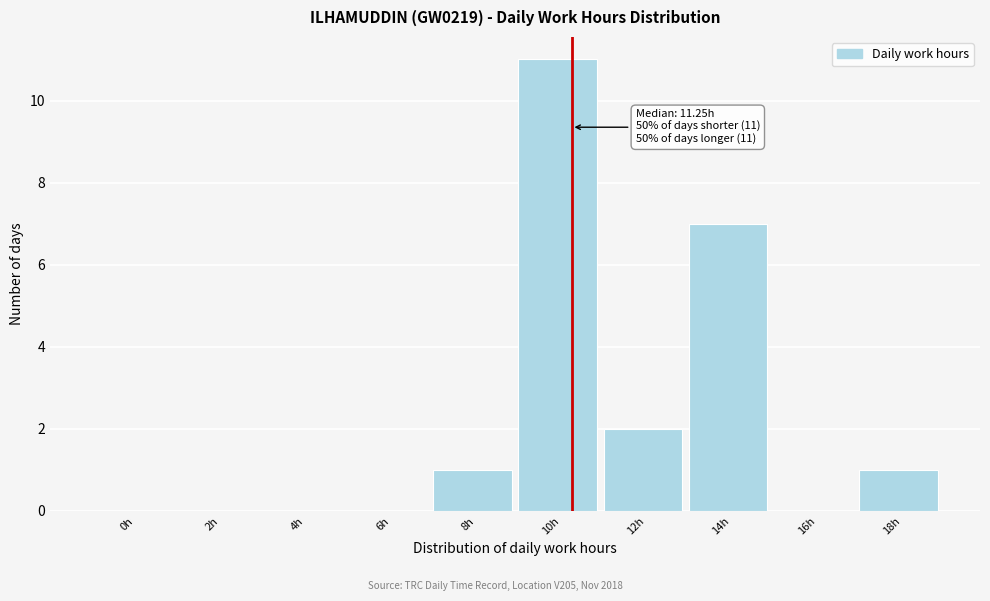

Reading right to left, extract all data points from this chart.

18h=1	16h=0	14h=7	12h=2	10h=11	8h=1	6h=0	4h=0	2h=0	0h=0